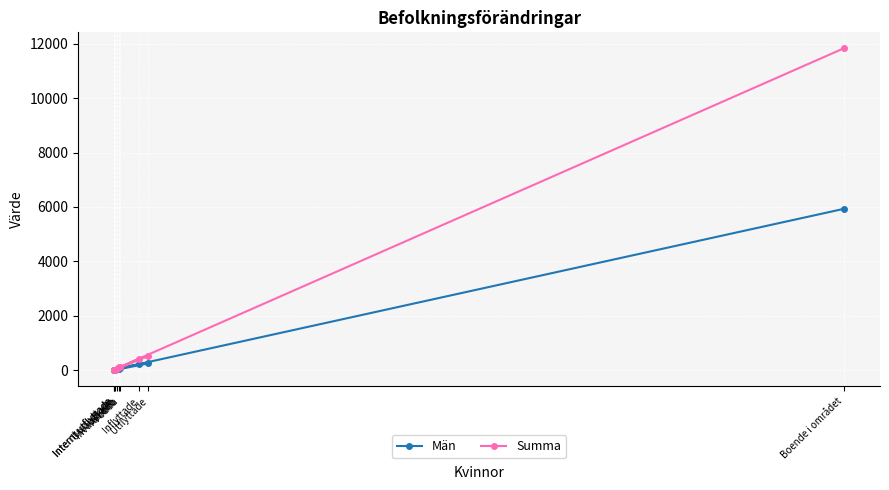

What is the greatest value displayed?

11828